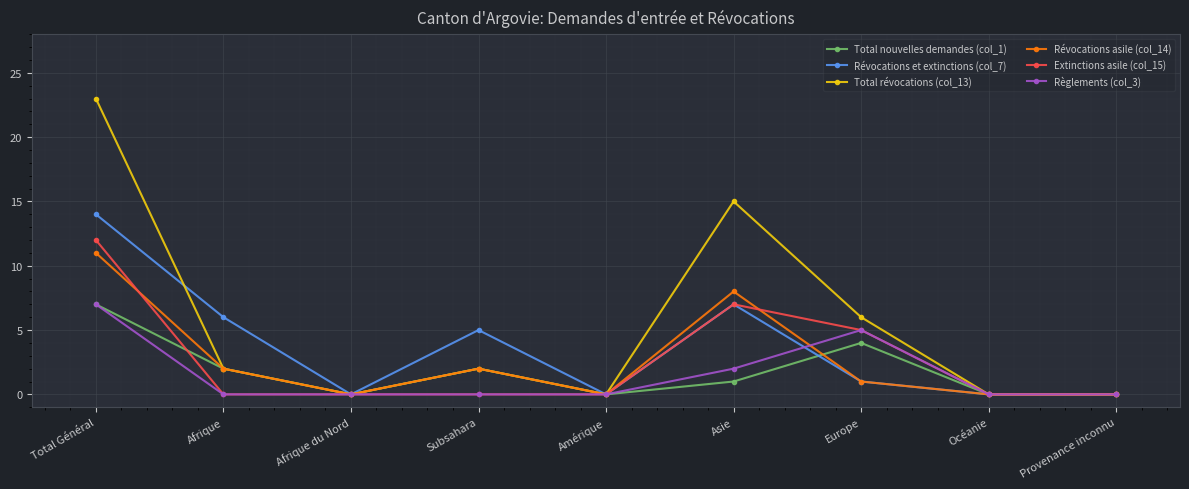

What are all the series names shown in the legend?

Total nouvelles demandes (col_1), Révocations et extinctions (col_7), Total révocations (col_13), Révocations asile (col_14), Extinctions asile (col_15), Règlements (col_3)